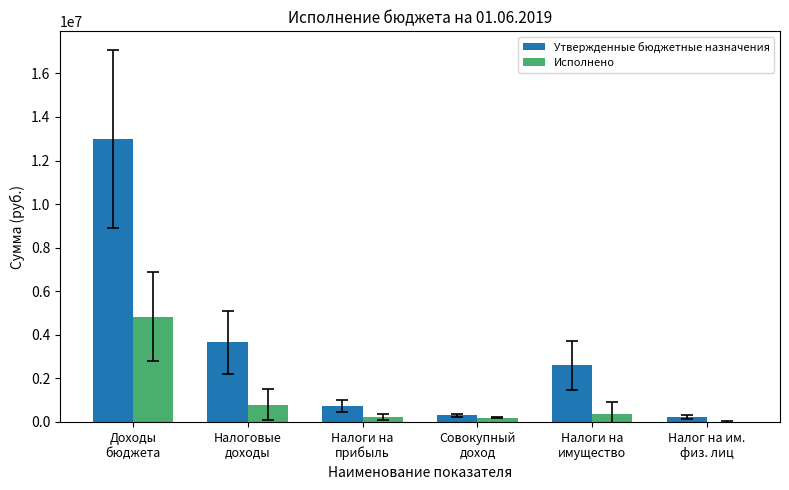

Is the value of Исполнено at Совокупный
доход greater than the value of Утвержденные бюджетные назначения at Налоги на
имущество?

No